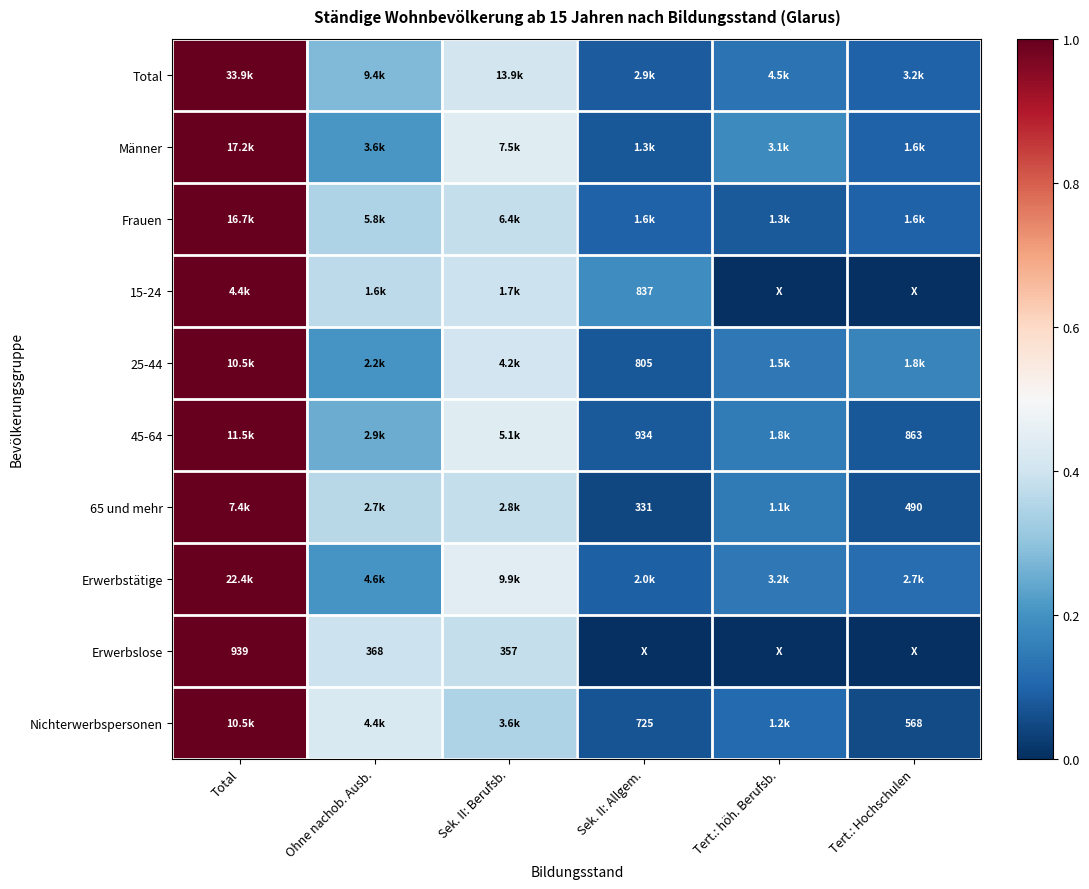

What is the minimum value for Erwerbstätige?

0.1